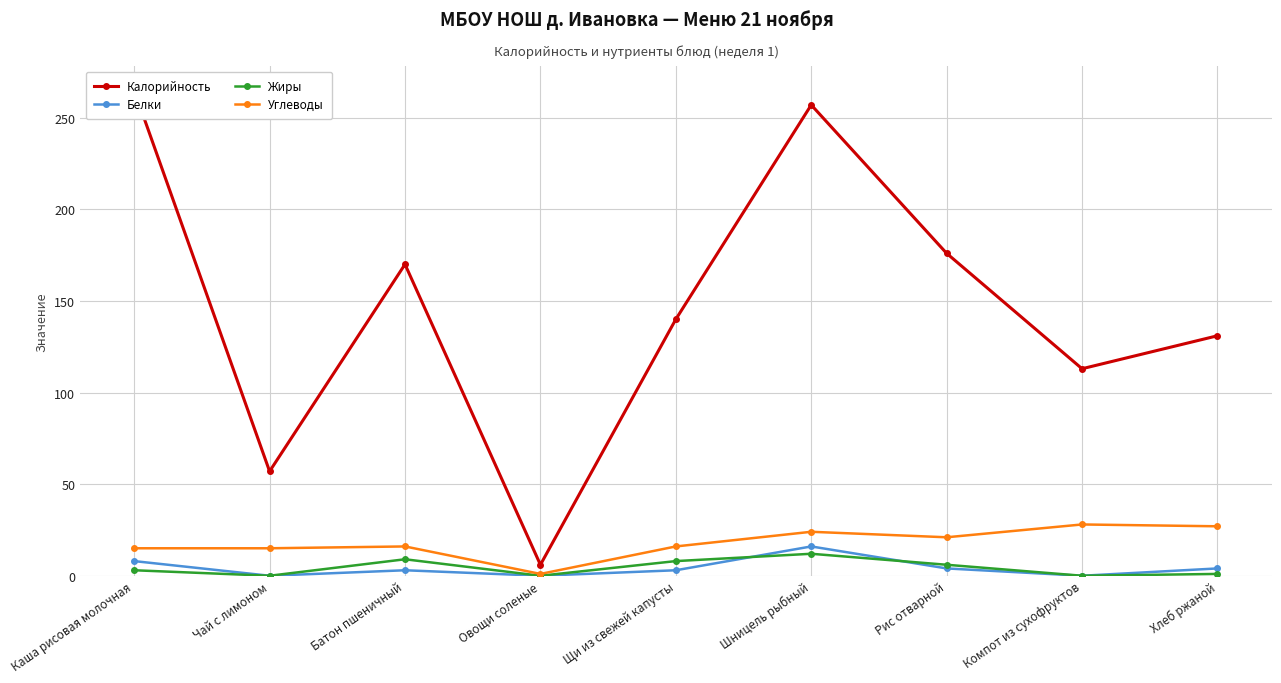

What is the difference between the second highest and minimum values in the Углеводы series?

26